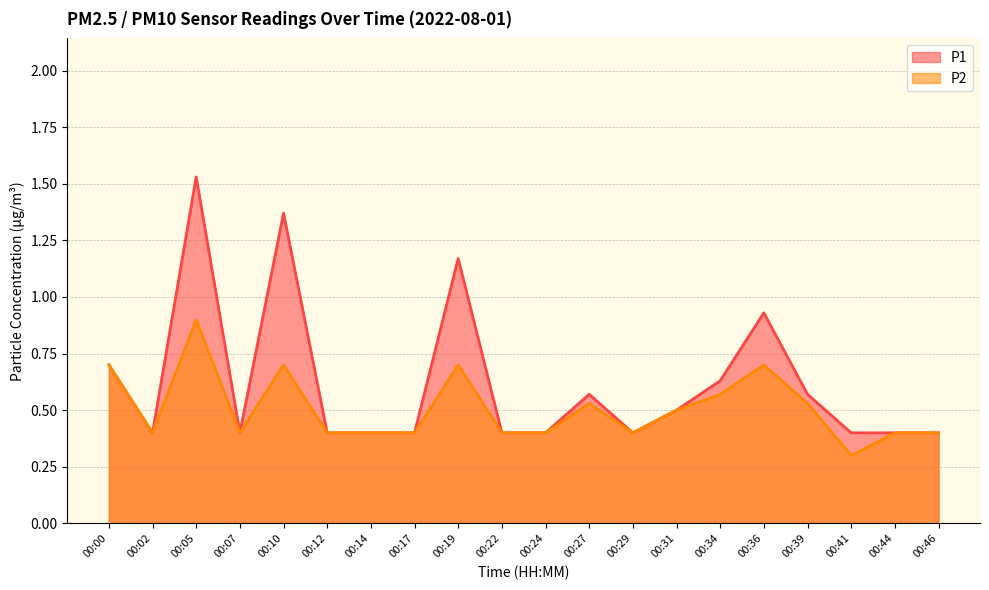

What is the value of the P2 point at the 4th from the left?

0.4